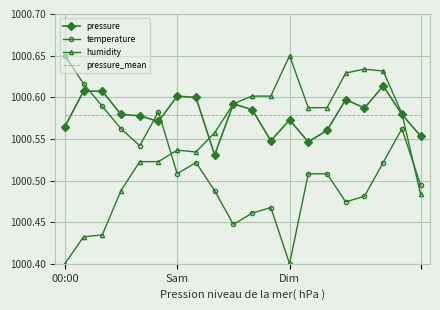

After their last crossing, which series has the higher values: temperature or humidity?

temperature